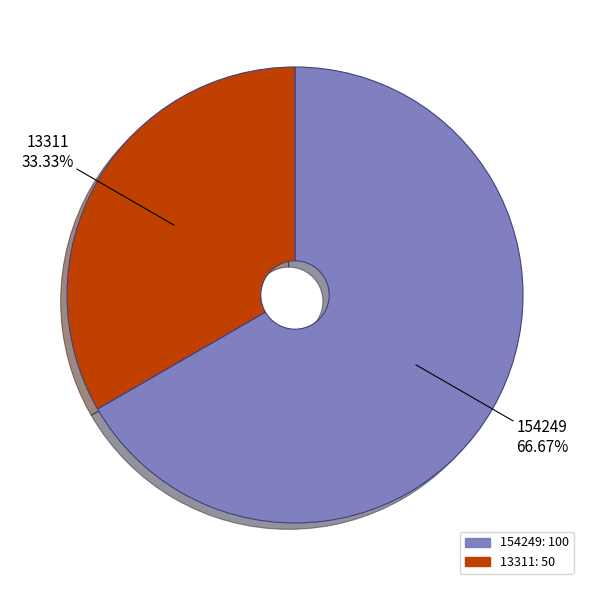

Between 154249 and 13311, which is larger?

154249